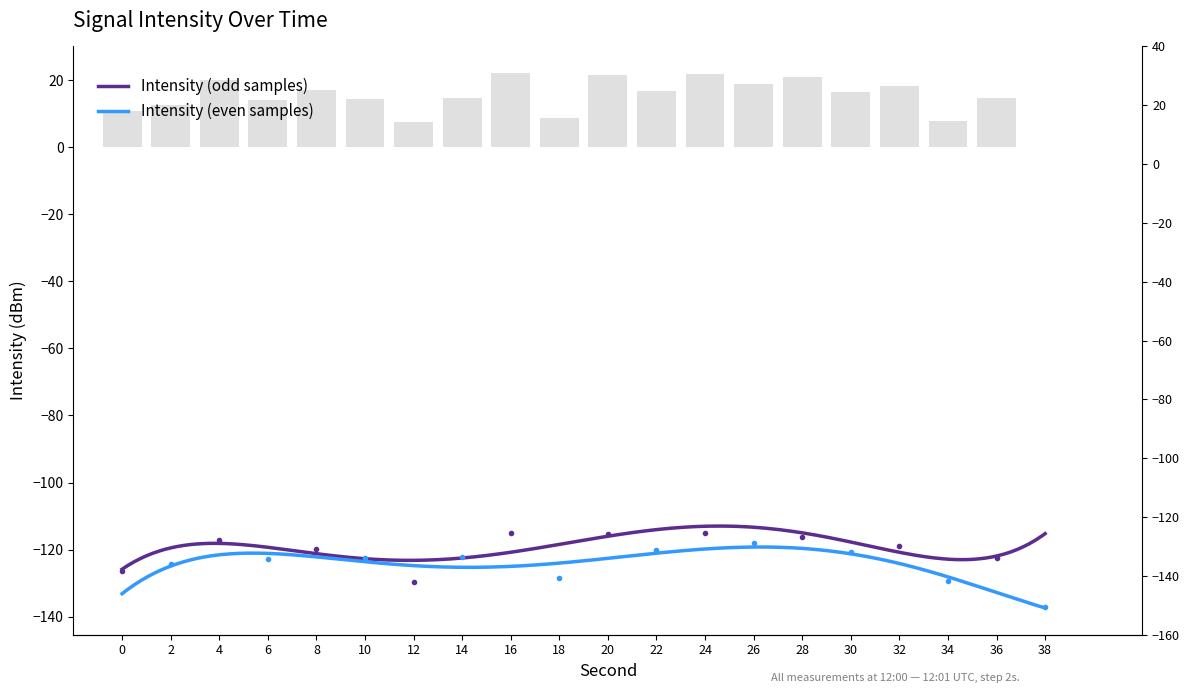

How many data points are less than 16?

10